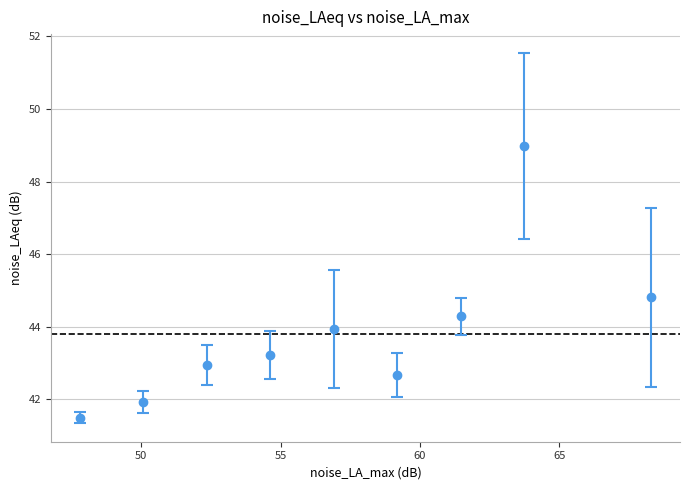

What is the average Y value?

43.8